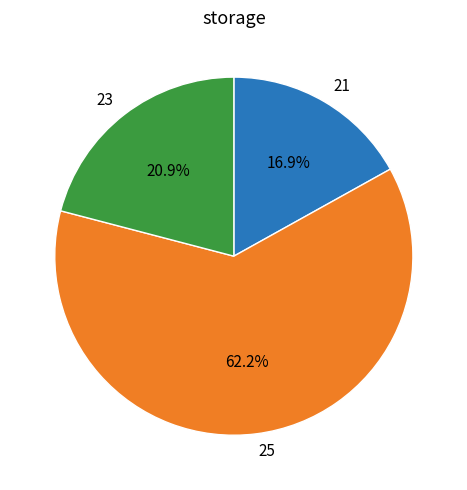

Rank the categories by value from lowest to highest.

21, 23, 25